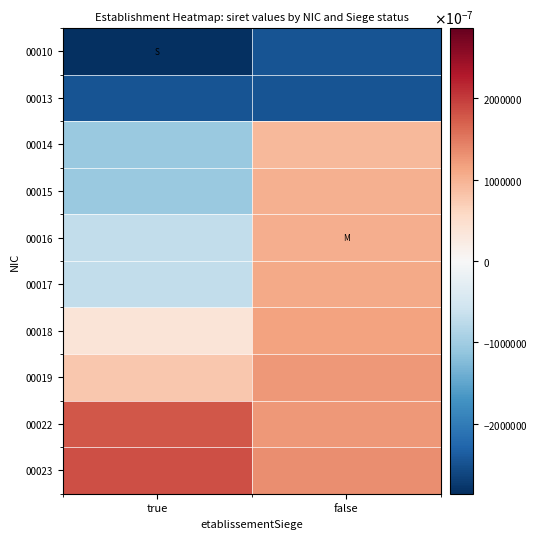

Count the number of data series in this chart.

10